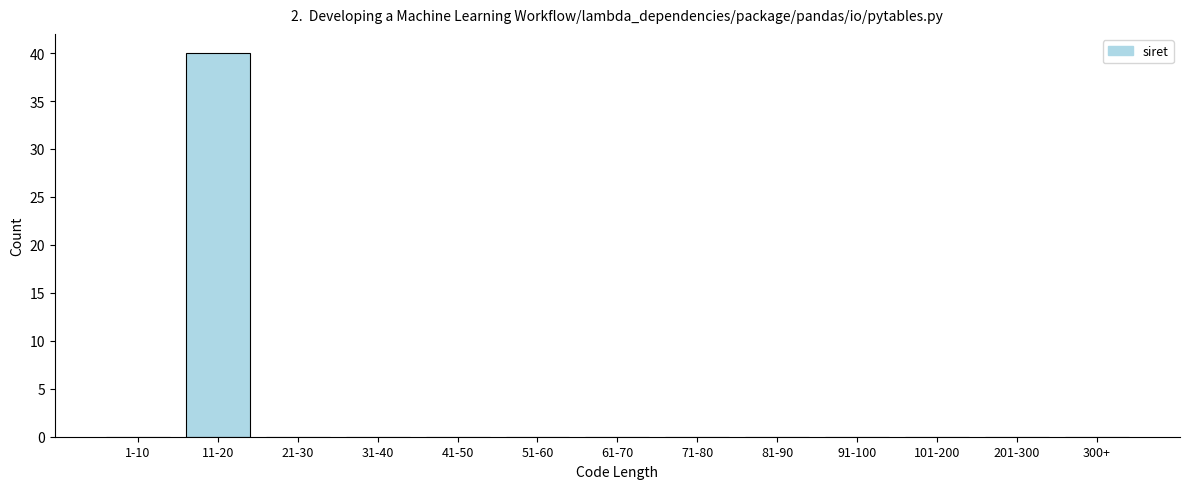

Reading left to right, extract all data points from this chart.

1-10=0	11-20=40	21-30=0	31-40=0	41-50=0	51-60=0	61-70=0	71-80=0	81-90=0	91-100=0	101-200=0	201-300=0	300+=0